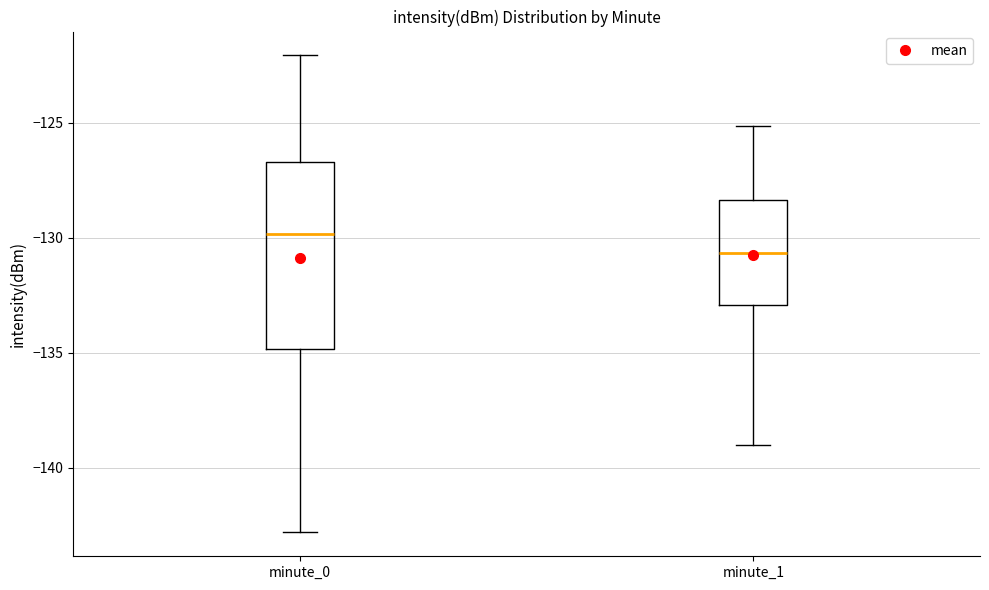

Reading left to right, transcribe this box plot: for each box, give where its median line is, the range the box spans, and where its two whiskers end, as read against the y-axis. The values are not printed on the chart, so give them approximately, as read against the axis.

minute_0: median -130.0, box -135.0 to -126.5, whiskers -143.0 to -122.0
minute_1: median -130.5, box -133.0 to -128.5, whiskers -139.0 to -125.0